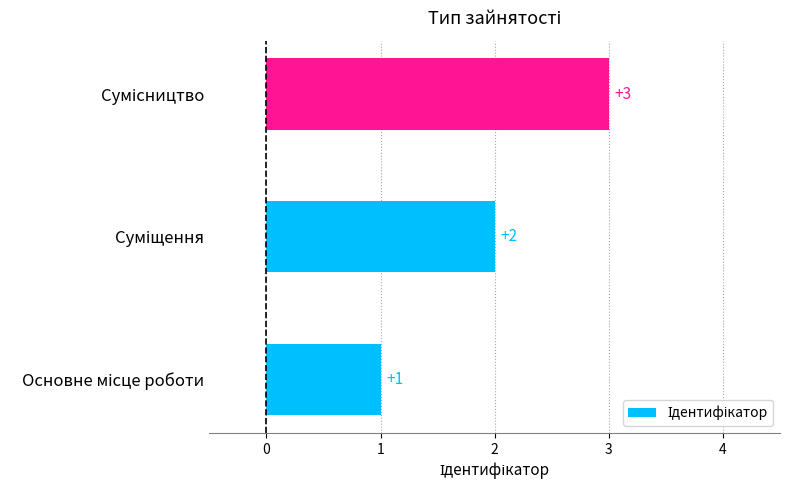

What is the maximum value shown in the chart?

3